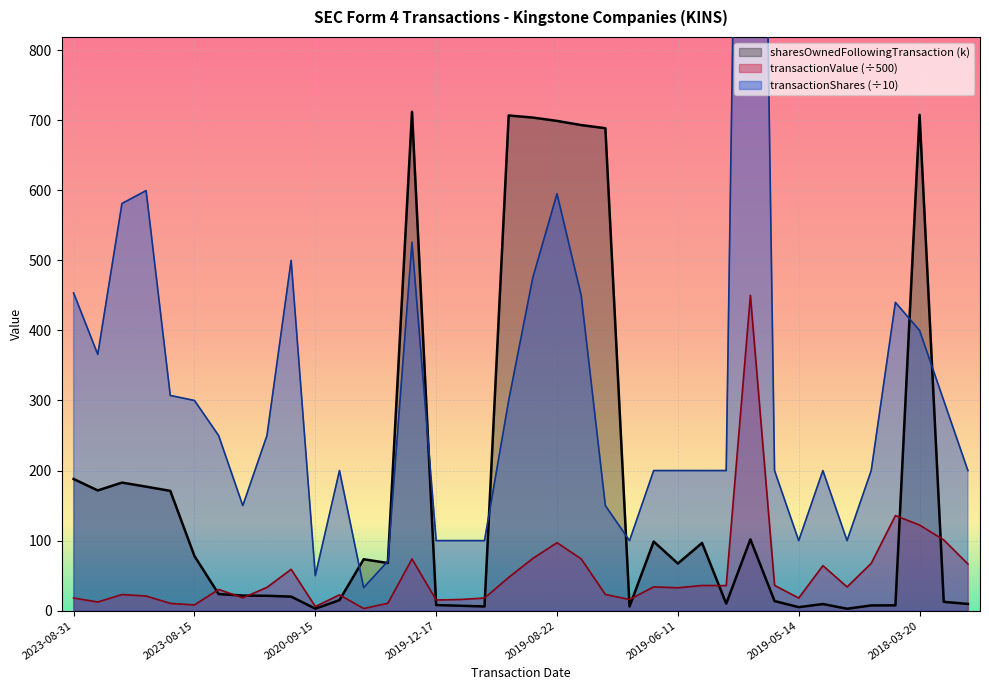

How many lines are shown in the chart?

3